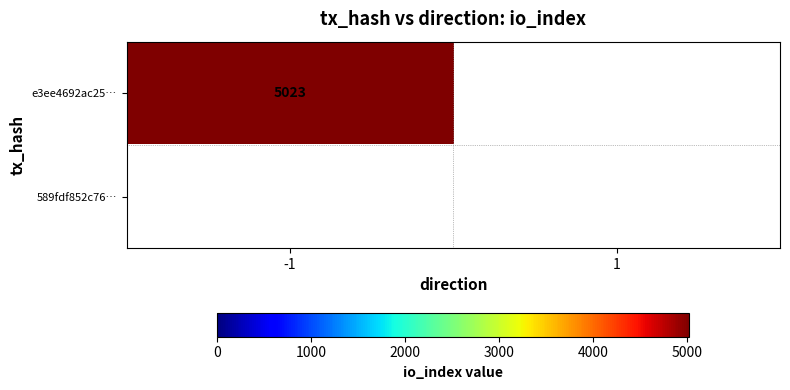

The value of e3ee4692ac25… at -1 is 5023. True or false?

True